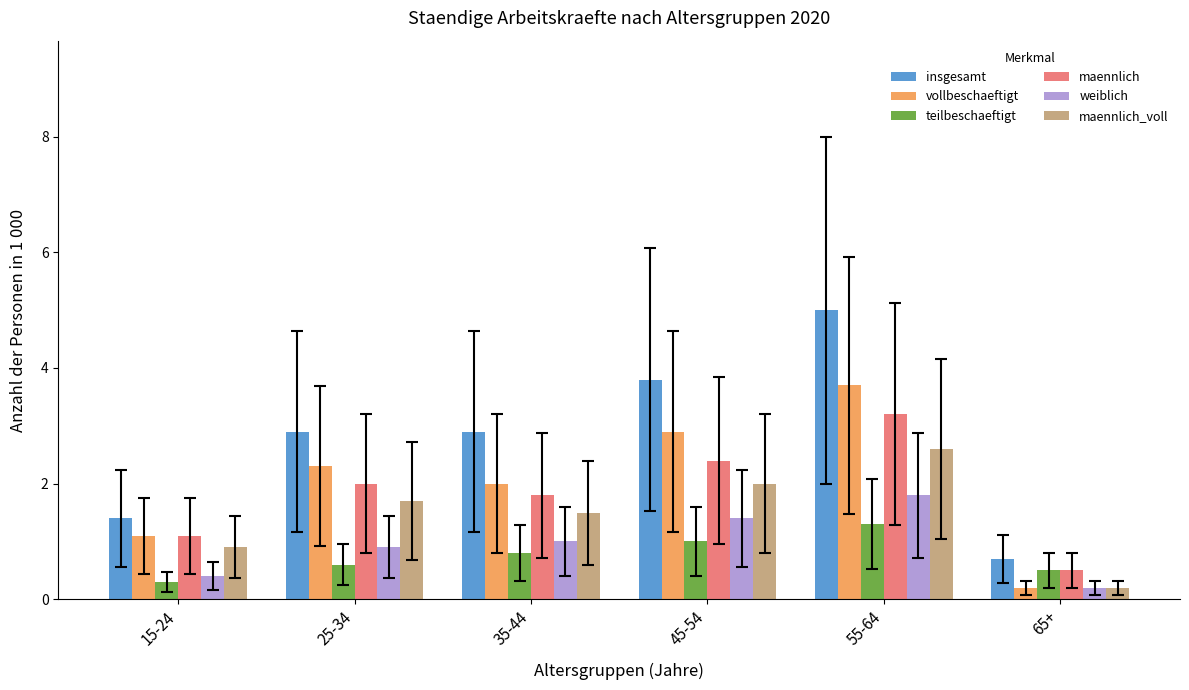

What is the total value across all series at 65+?

2.3